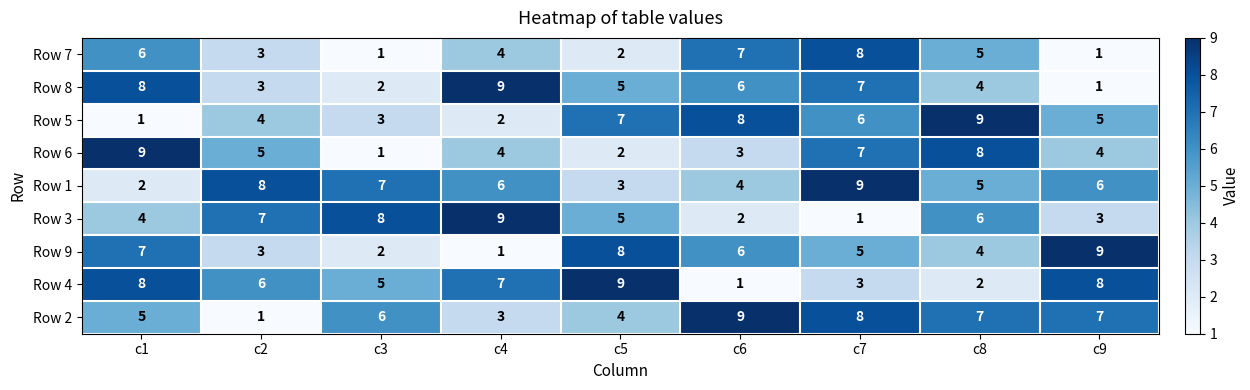

What is the maximum value shown in the chart?

9